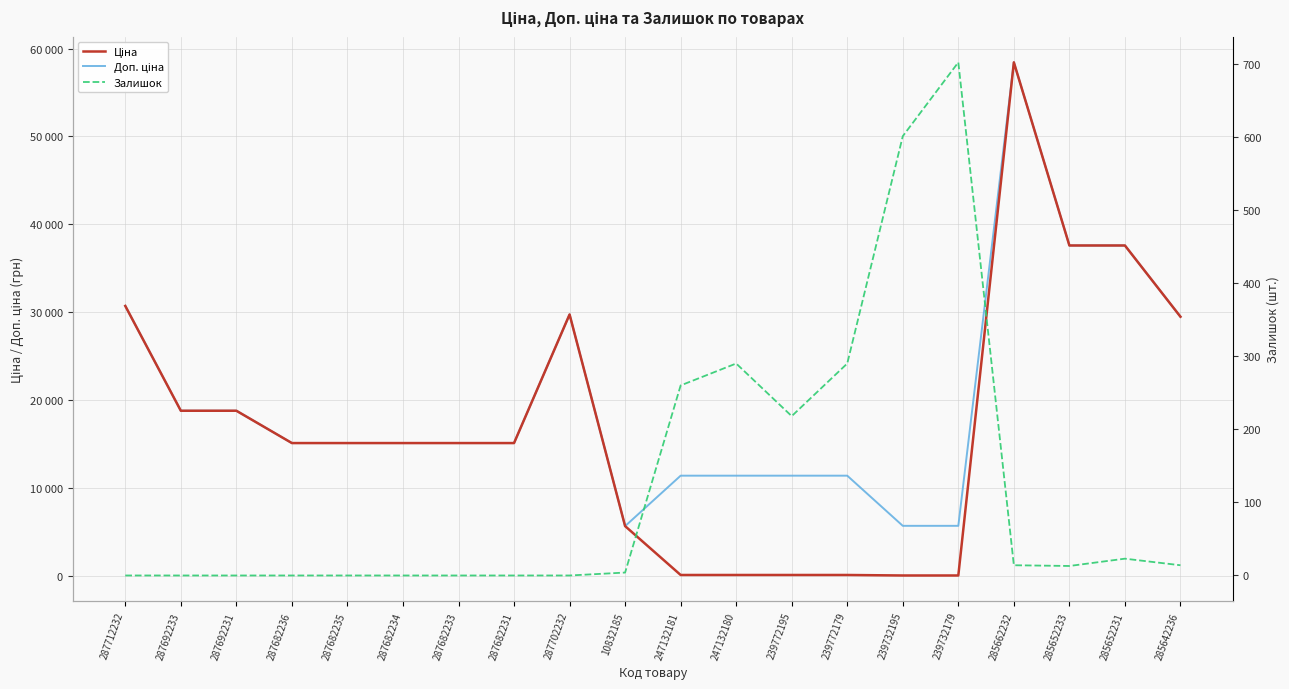

What is the maximum value shown in the chart?

58426.5